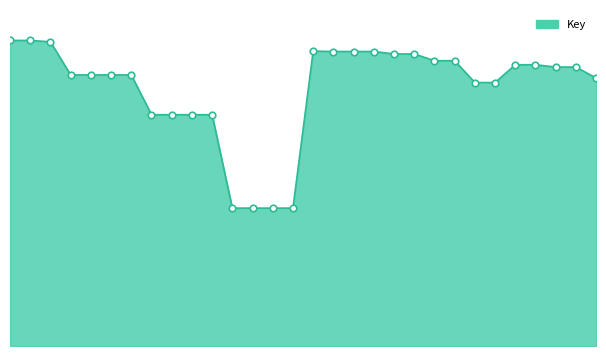

Is this an area chart (filled region under the line)?

Yes